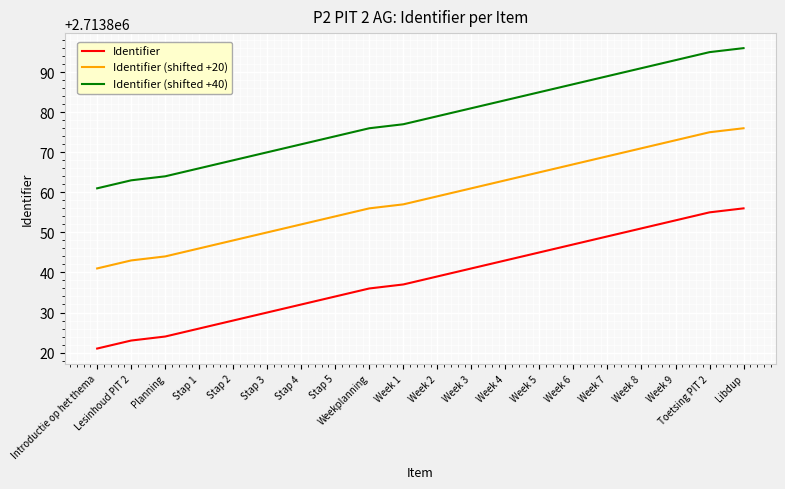

True or false: Identifier (shifted +20) has more than 1 interior local peaks.

False